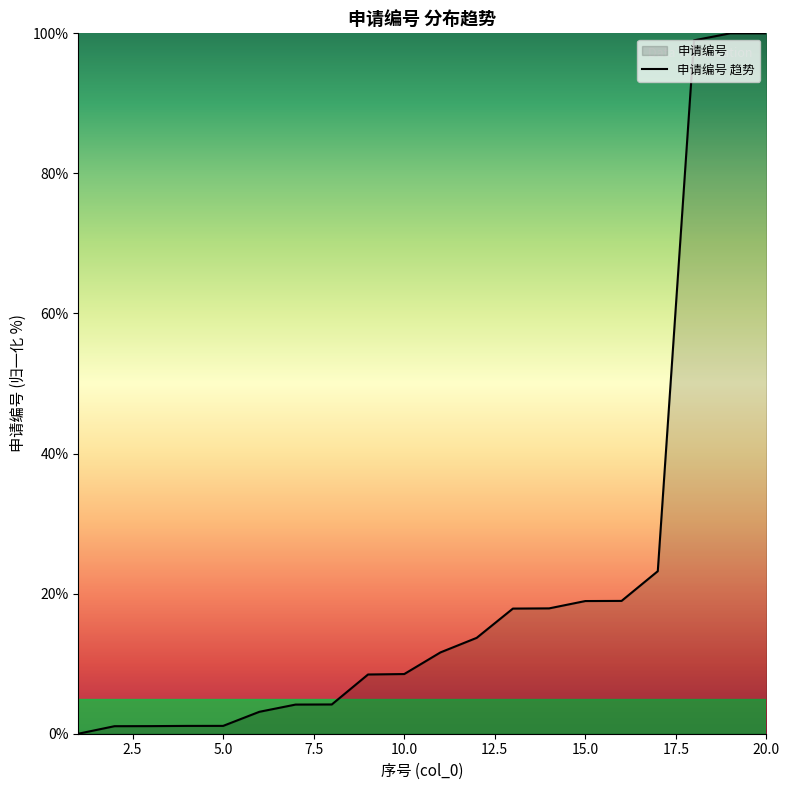

At which category does the chart reach its peak across all series?

20